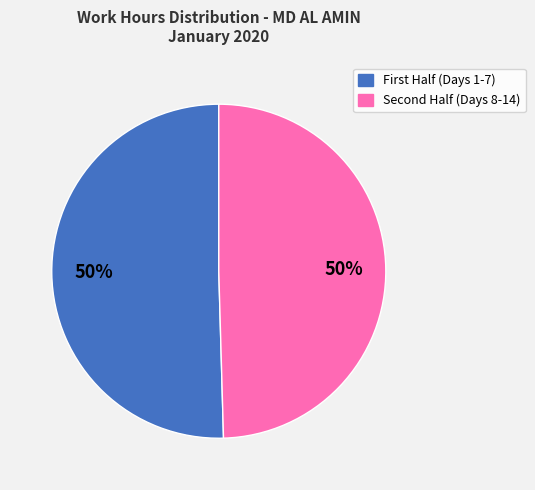

To the nearest percent, what is the average slice percentage?

50%